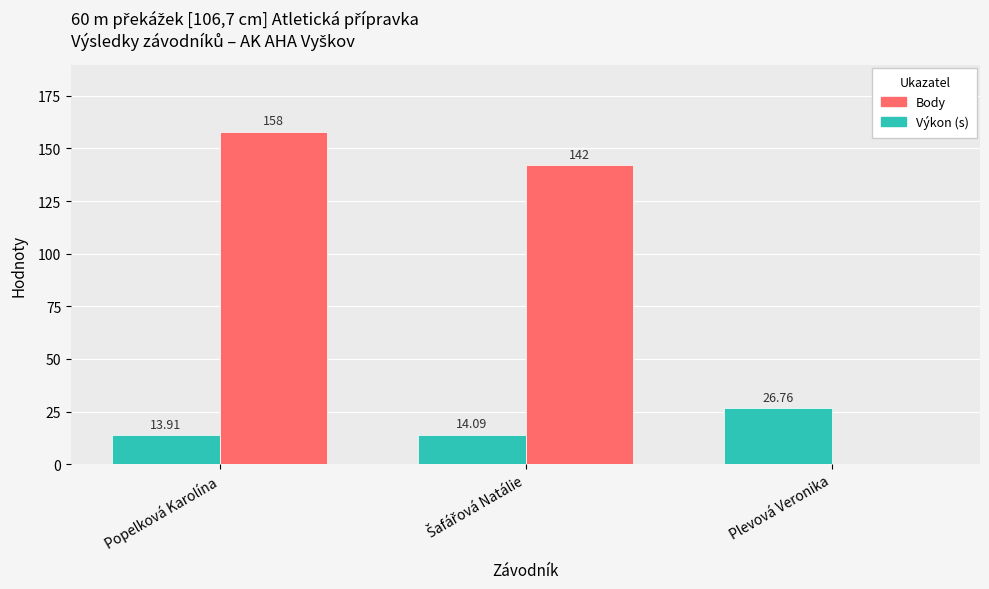

What is the total value across all series at Popelková Karolína?

171.9